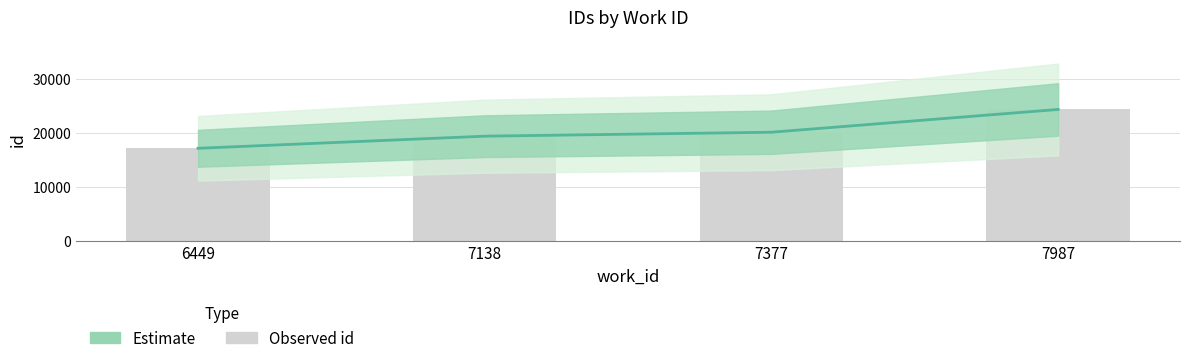

What is the smallest value displayed?

17126